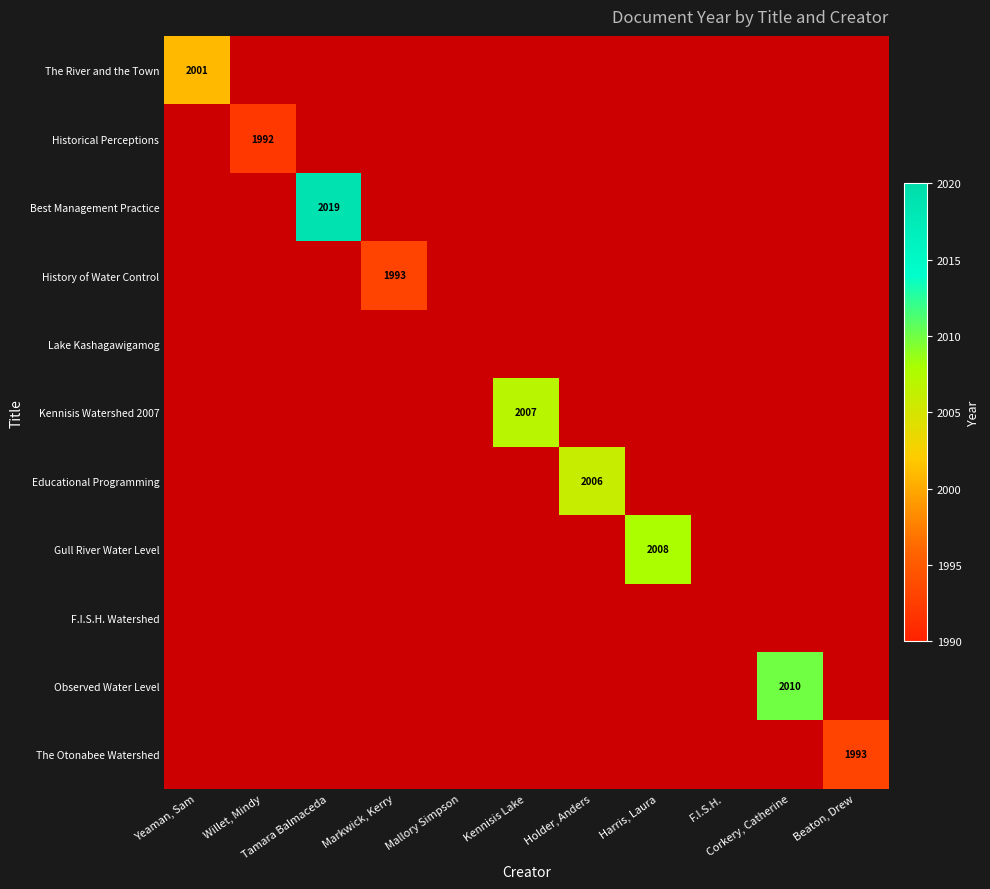

List the series in order of their peak value, lowest first.

Lake Kashagawigamog, F.I.S.H. Watershed, Historical Perceptions, History of Water Control, The Otonabee Watershed, The River and the Town, Educational Programming, Kennisis Watershed 2007, Gull River Water Level, Observed Water Level, Best Management Practice